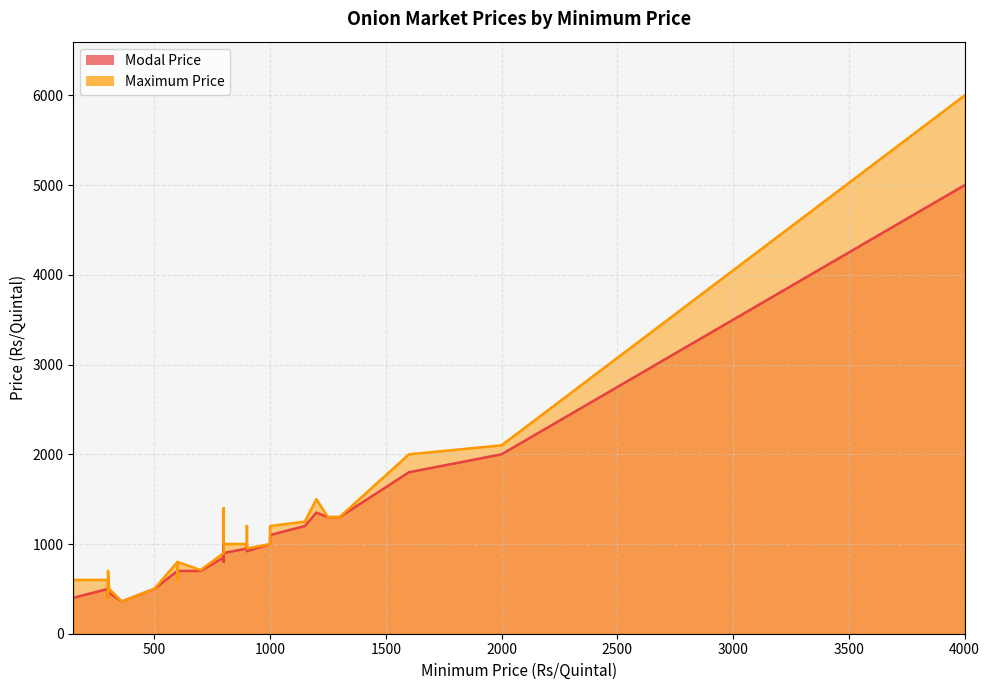

Is the value of Maximum Price at 1000 greater than the value of Modal Price at 600?

Yes